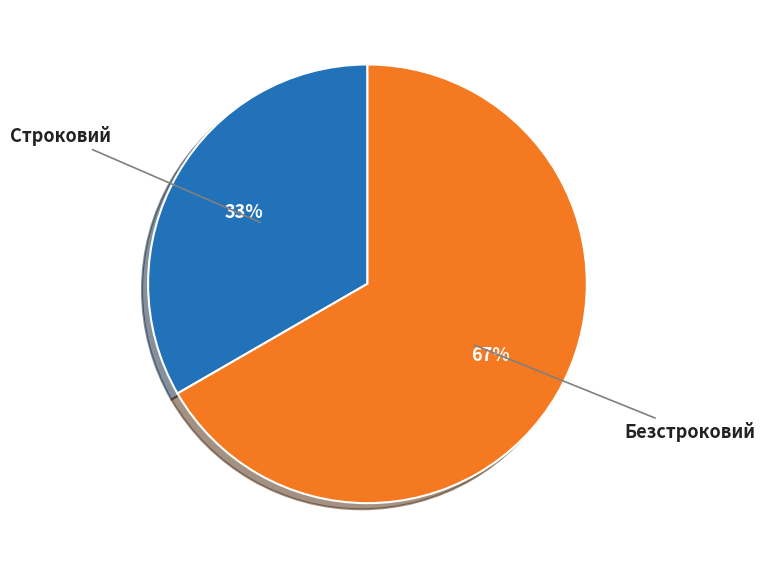

Count the number of slices in the pie.

2